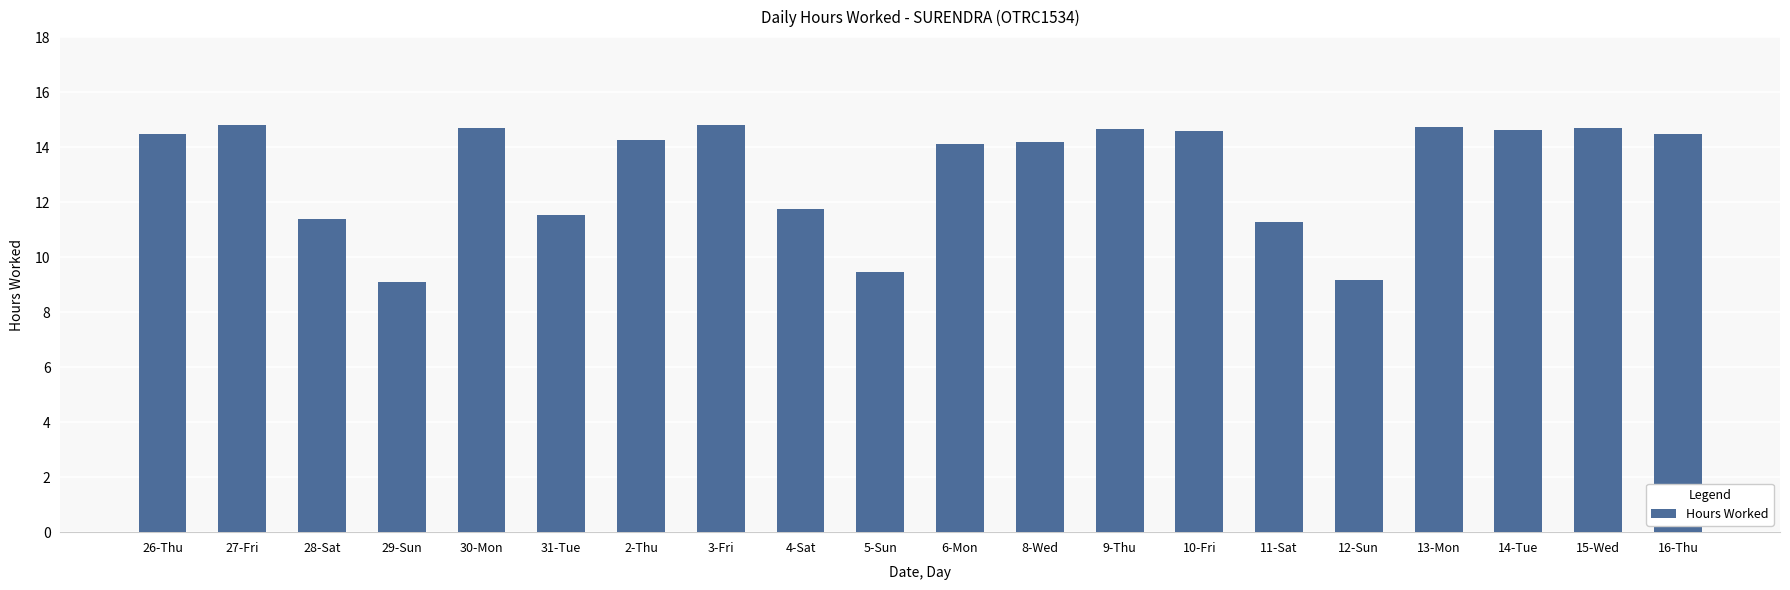

At which label does the data first exceed 14?

26-Thu